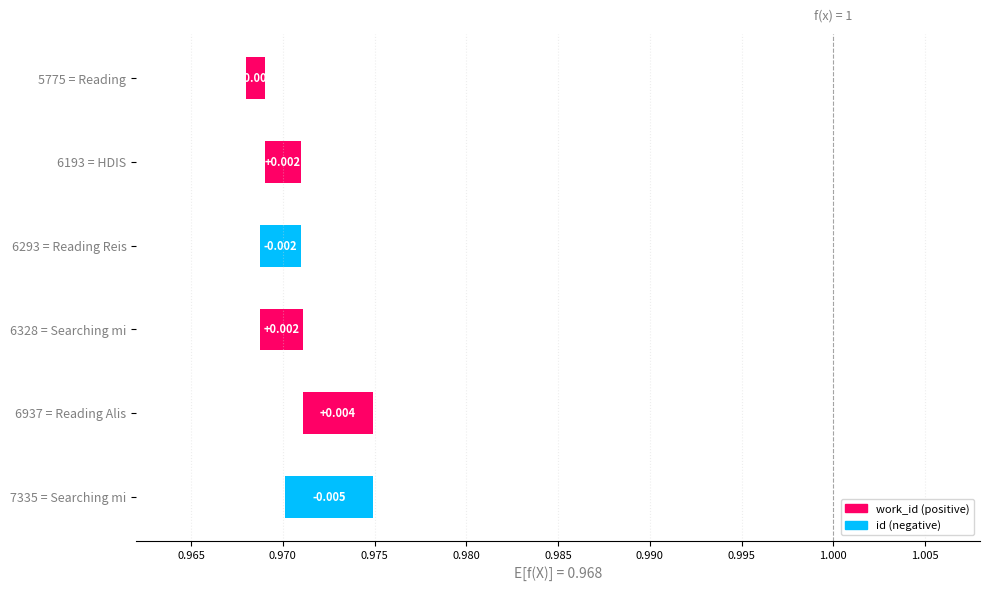

Where is the data nearest to the value 0?

5775 = Reading